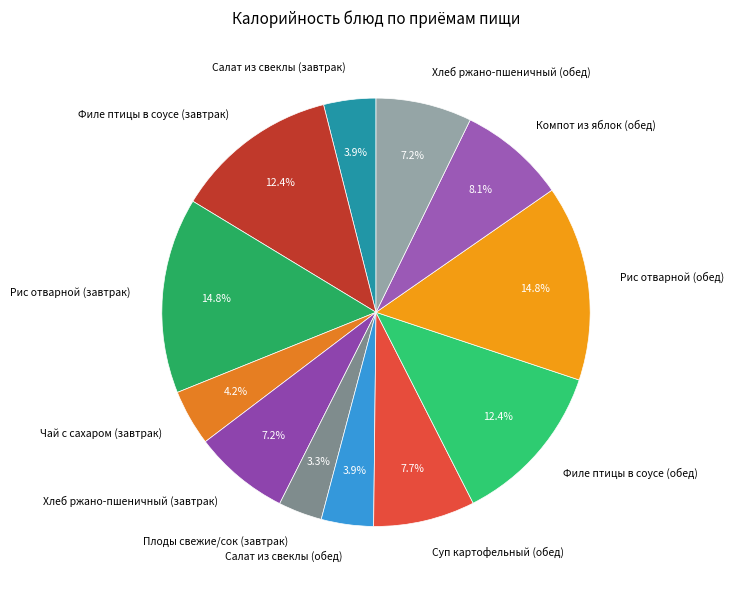

Does Филе птицы в соусе (обед) represent more than half of the total?

No